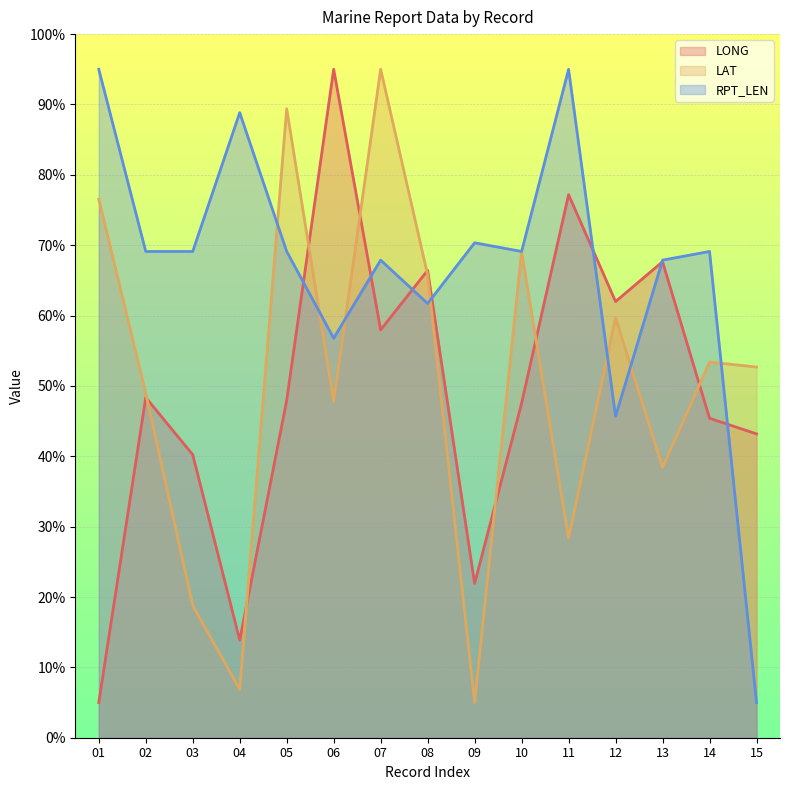

How many lines are shown in the chart?

3